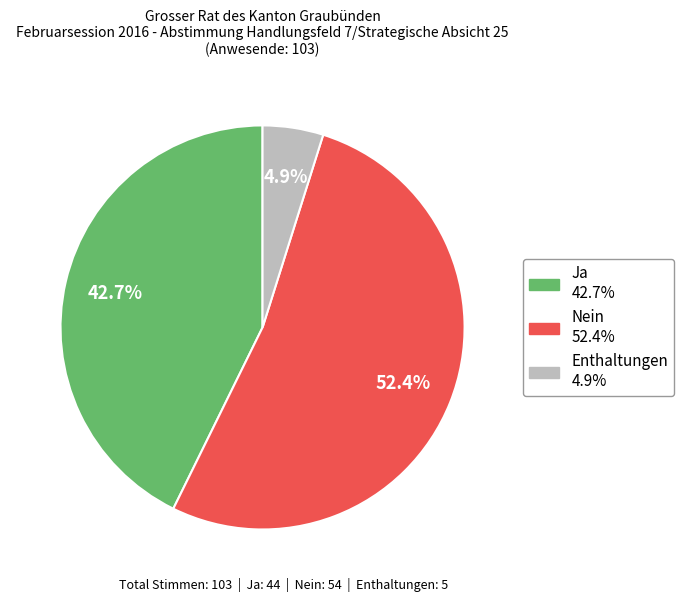

Which slice is the smallest?

Enthaltungen